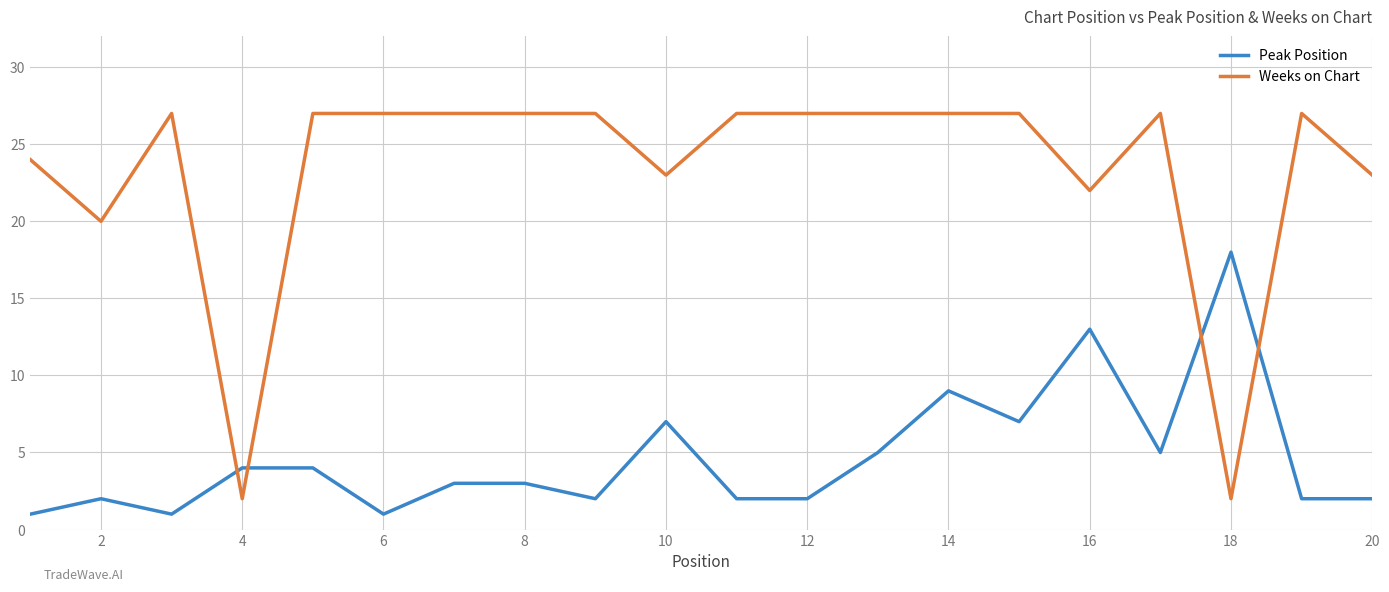

Which series has the largest total across all categories?

Weeks on Chart